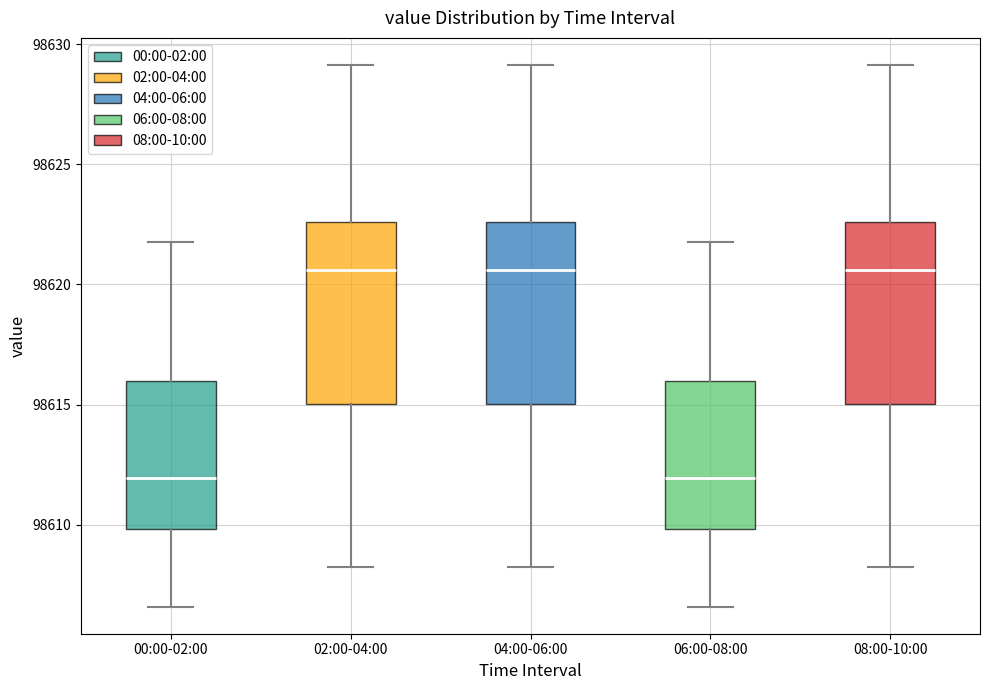

Reading left to right, read every box against the y-axis: the position of its median line, the range the box covers, and the ends of its whiskers. The values are not printed on the chart, so give them approximately, as read against the axis.

00:00-02:00: median 98612.0, box 98610.0 to 98616.0, whiskers 98606.5 to 98622.0
02:00-04:00: median 98620.5, box 98615.0 to 98622.5, whiskers 98608.5 to 98629.0
04:00-06:00: median 98620.5, box 98615.0 to 98622.5, whiskers 98608.5 to 98629.0
06:00-08:00: median 98612.0, box 98610.0 to 98616.0, whiskers 98606.5 to 98622.0
08:00-10:00: median 98620.5, box 98615.0 to 98622.5, whiskers 98608.5 to 98629.0